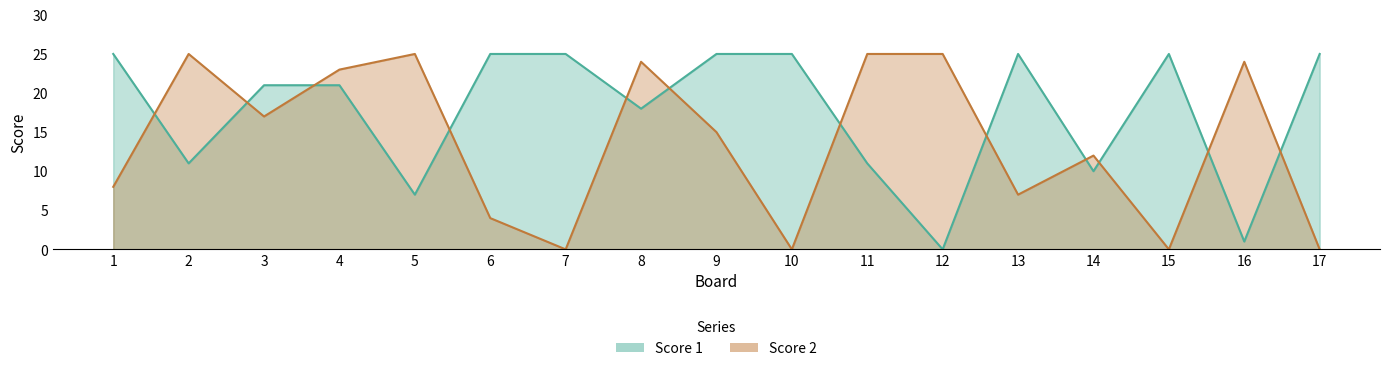

Is it true that Score 2 equals 0 at 15?

True